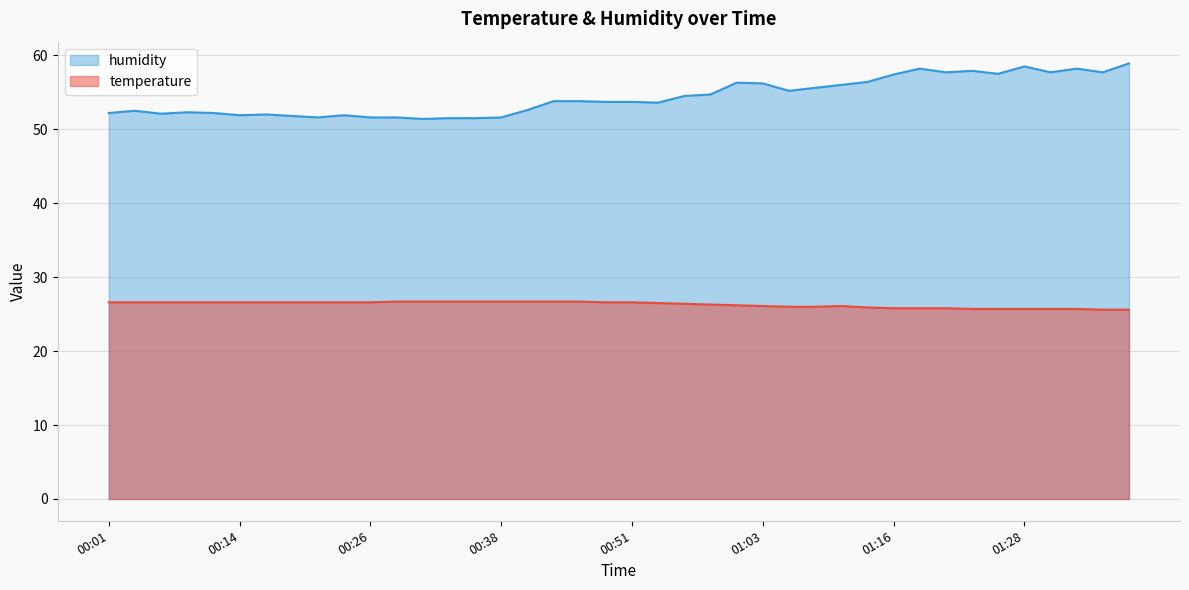

At which label is humidity closest to 55?

01:06